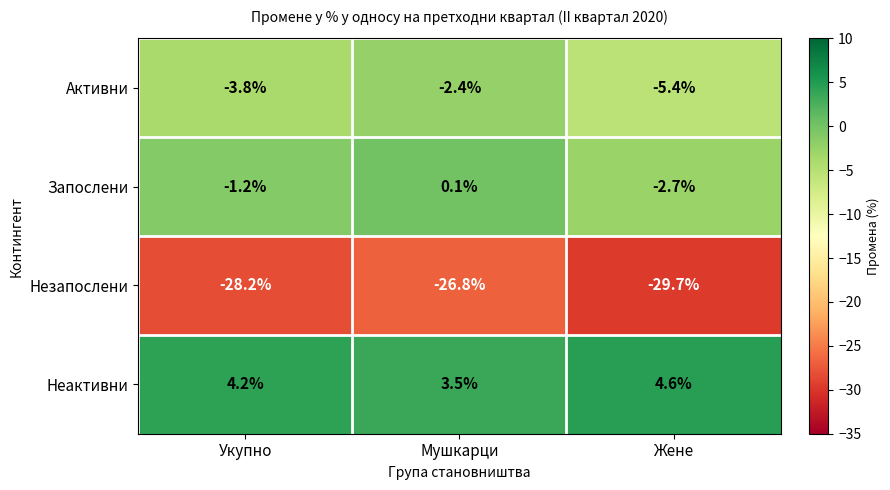

What is the total value across all series at Мушкарци?

-25.6